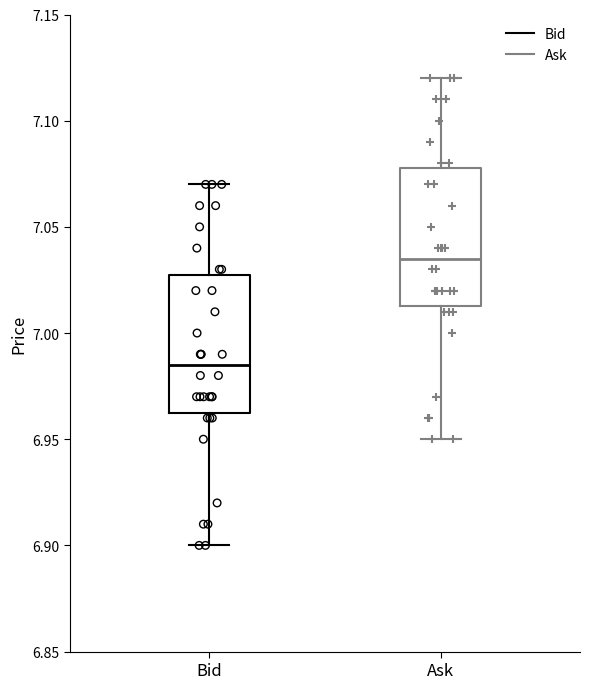

Which box's median line is the lowest?

Bid